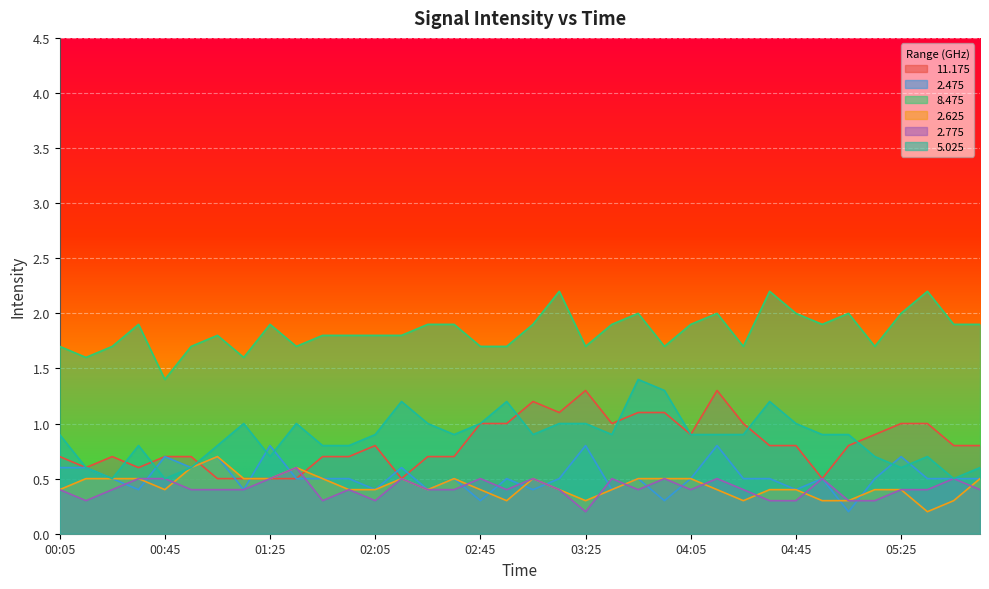

Rank the categories by 11.175 value from lowest to highest.

01:05, 01:15, 01:25, 01:35, 02:15, 04:55, 00:15, 00:35, 00:05, 00:25, 00:45, 00:55, 01:45, 01:55, 02:25, 02:35, 02:05, 04:35, 04:45, 05:05, 05:45, 05:55, 04:05, 05:15, 02:45, 02:55, 03:35, 04:25, 05:25, 05:35, 03:15, 03:45, 03:55, 03:05, 03:25, 04:15